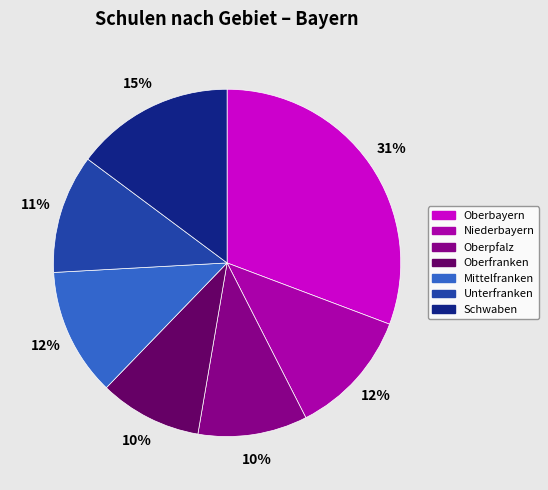

Is Oberpfalz the majority of the pie?

No